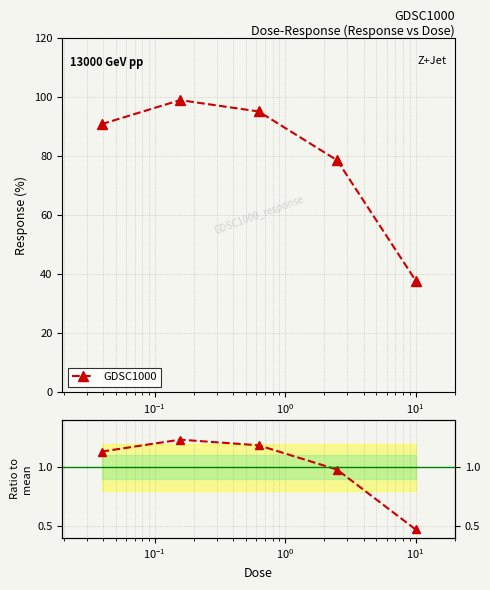

The value at $\mathdefault{10^{-2}}$ is 0.3. True or false?

False